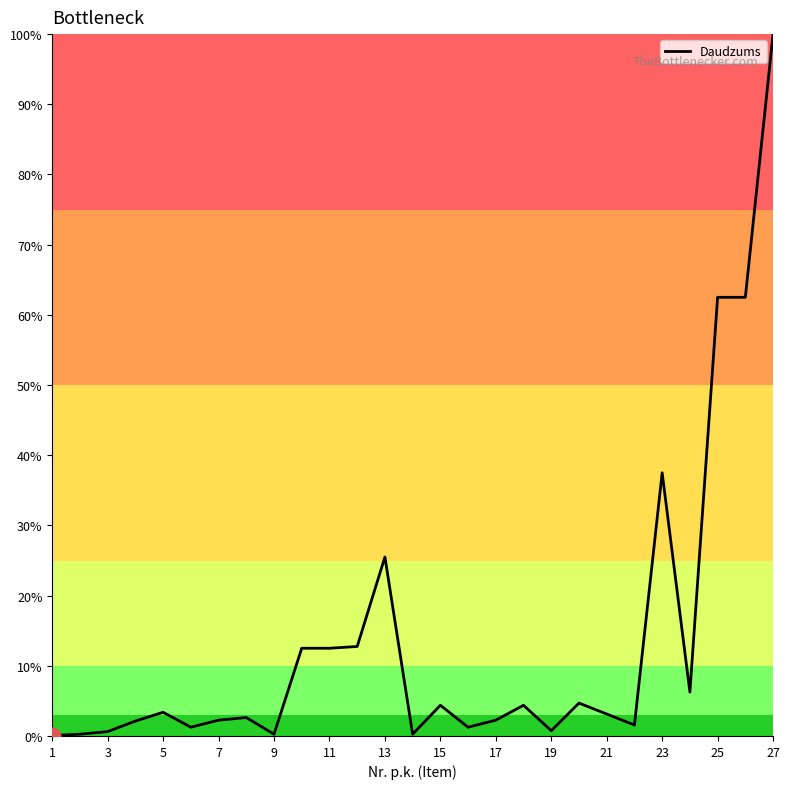

What is the maximum value shown in the chart?

100.0